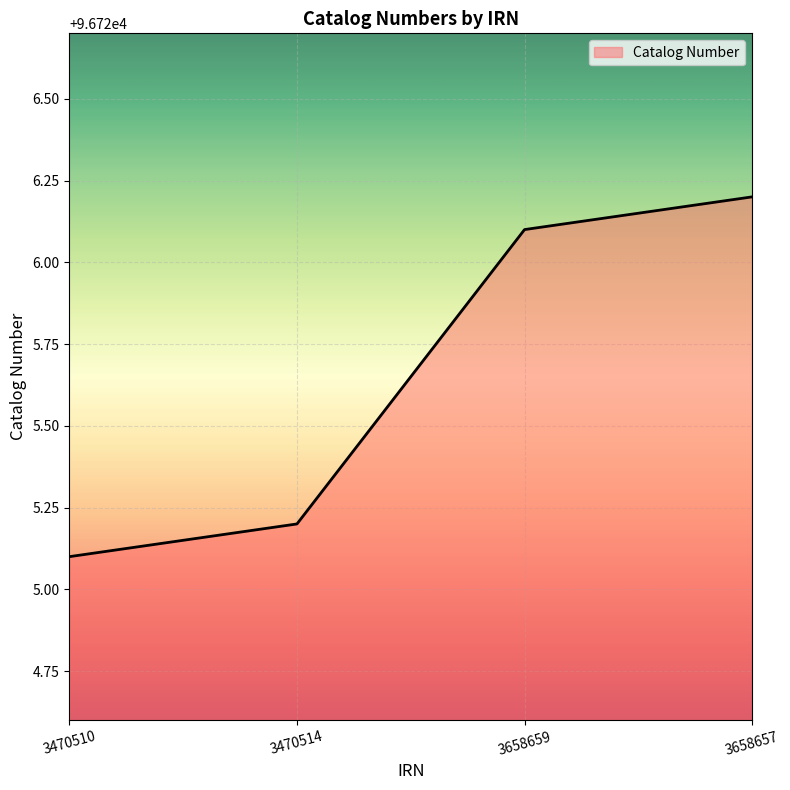

What is the greatest value displayed?

96726.2